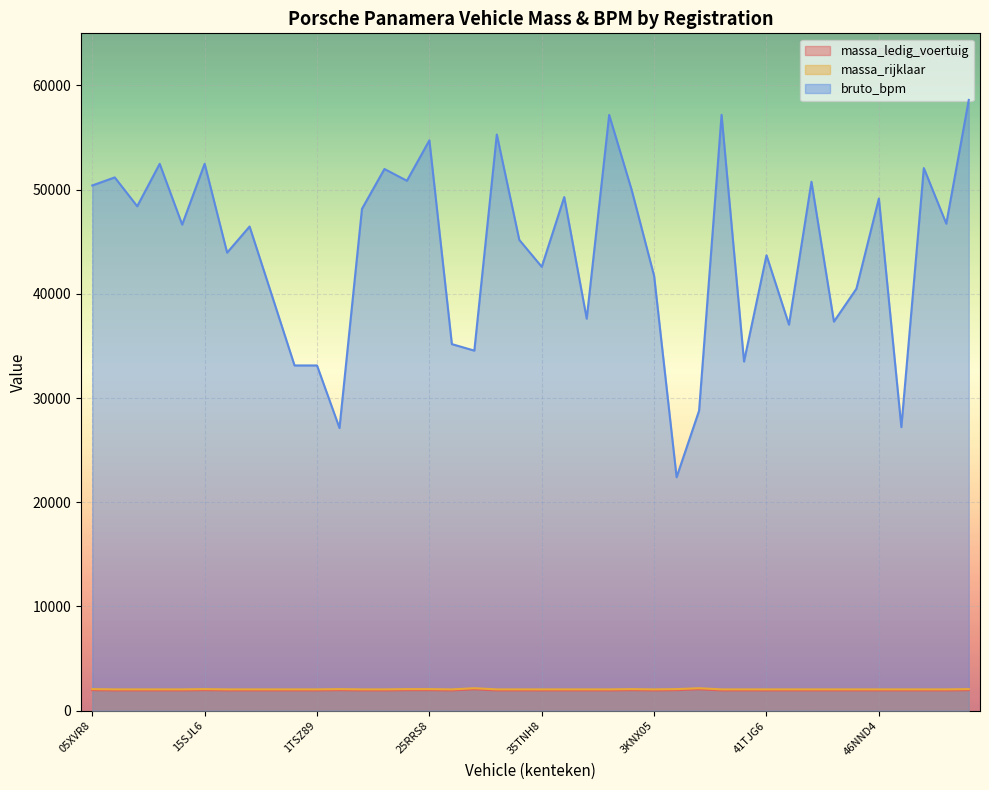

What is the lowest value of the massa_rijklaar series?

2045